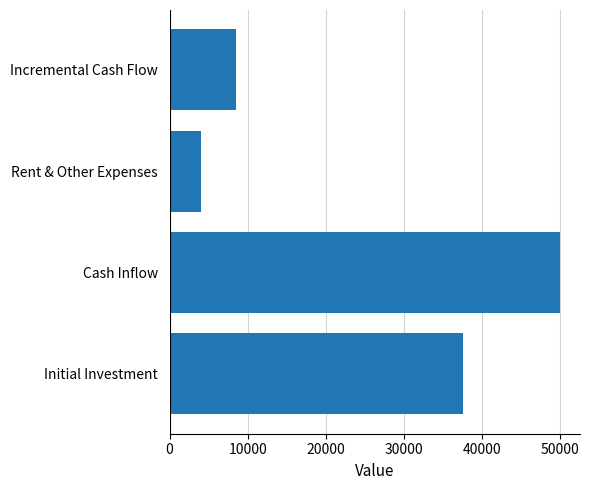

Between Incremental Cash Flow and Initial Investment, which is larger?

Initial Investment